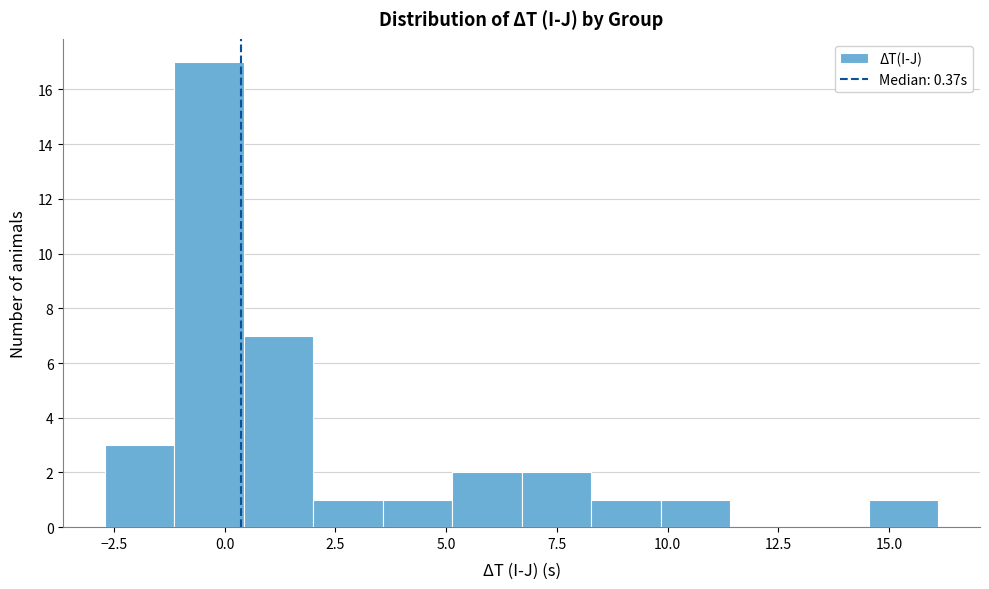

Read against the x-axis, roughly where is the centre of the tallest bar?

-0.5